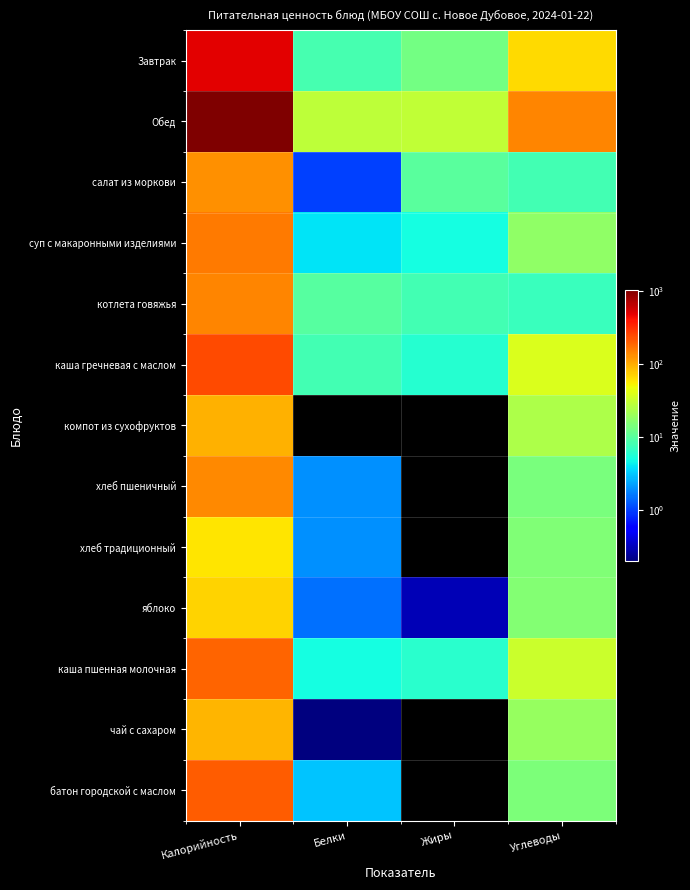

Reading right to left, list all the values displayed in this chart.

Завтрак: Углеводы=65.7	Жиры=13.2	Белки=8.2	Калорийность=489.0
Обед: Углеводы=140.6	Жиры=29.3	Белки=28.3	Калорийность=1030.1
салат из моркови: Углеводы=8.0	Жиры=10.0	Белки=1.0	Калорийность=129.0
суп с макаронными изделиями: Углеводы=18.0	Жиры=5.0	Белки=4.0	Калорийность=155.0
котлета говяжья: Углеводы=7.2	Жиры=8.0	Белки=9.8	Калорийность=139.1
каша гречневая с маслом: Углеводы=39.0	Жиры=6.0	Белки=8.0	Калорийность=244.0
компот из сухофруктов: Углеводы=24.0	Жиры=0.0	Белки=0.0	Калорийность=96.0
хлеб пшеничный: Углеводы=14.0	Жиры=0.0	Белки=2.0	Калорийность=137.0
хлеб традиционный: Углеводы=15.0	Жиры=0.0	Белки=2.0	Калорийность=60.0
яблоко: Углеводы=15.4	Жиры=0.3	Белки=1.5	Калорийность=70.0
каша пшенная молочная: Углеводы=32.0	Жиры=6.2	Белки=5.0	Калорийность=194.0
чай с сахаром: Углеводы=19.0	Жиры=0.0	Белки=0.2	Калорийность=92.0
батон городской с маслом: Углеводы=14.6	Жиры=0.0	Белки=3.0	Калорийность=203.0